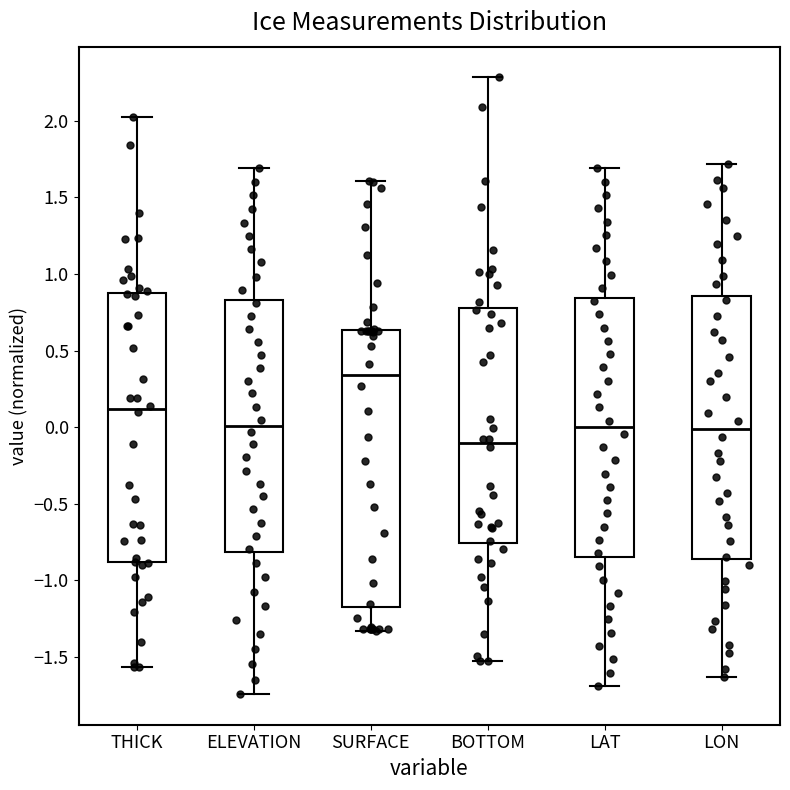

Which box's median line is the highest?

SURFACE